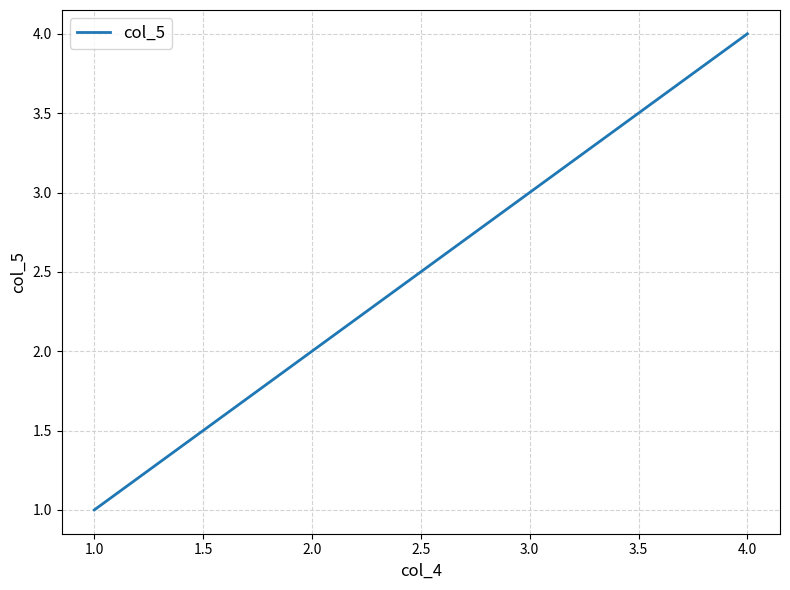

True or false: the data shows 2 at 1.0.

False